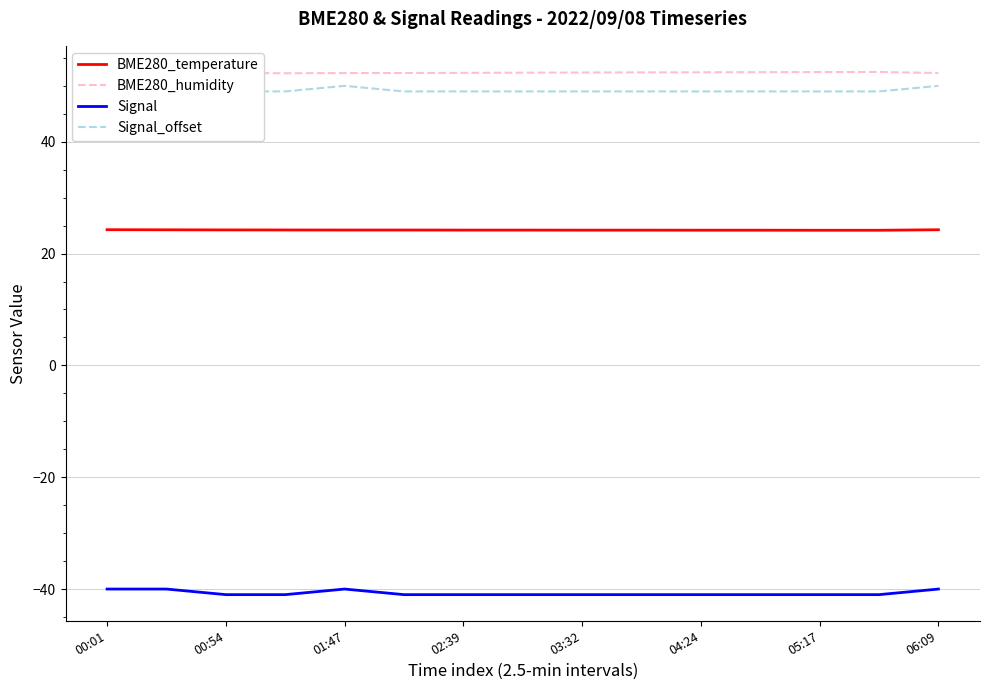

How many series are shown in this chart?

4